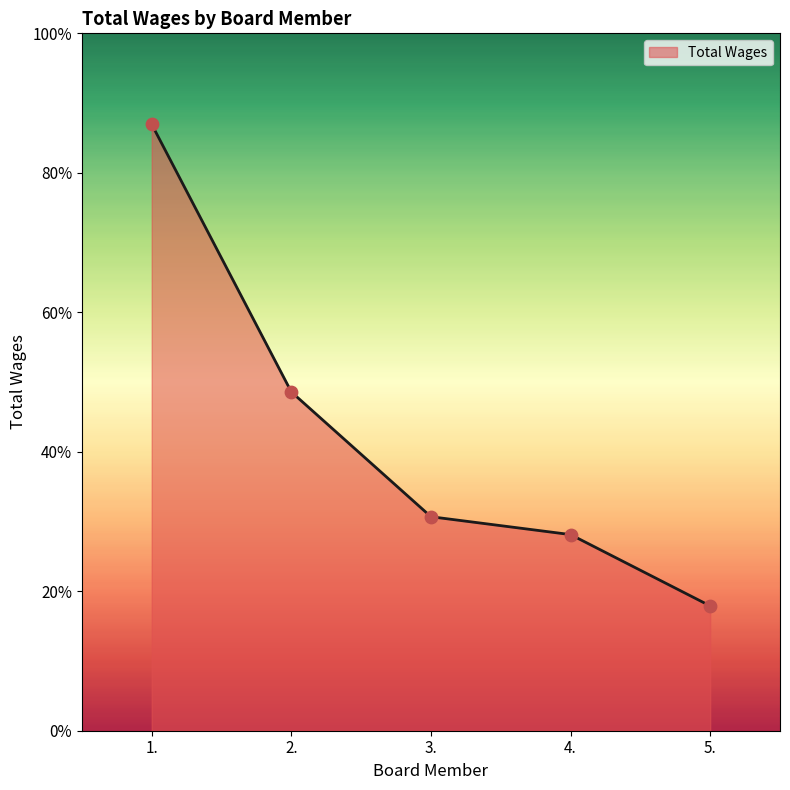

What is the ratio of the value at 3. to the value at 1.?

0.4